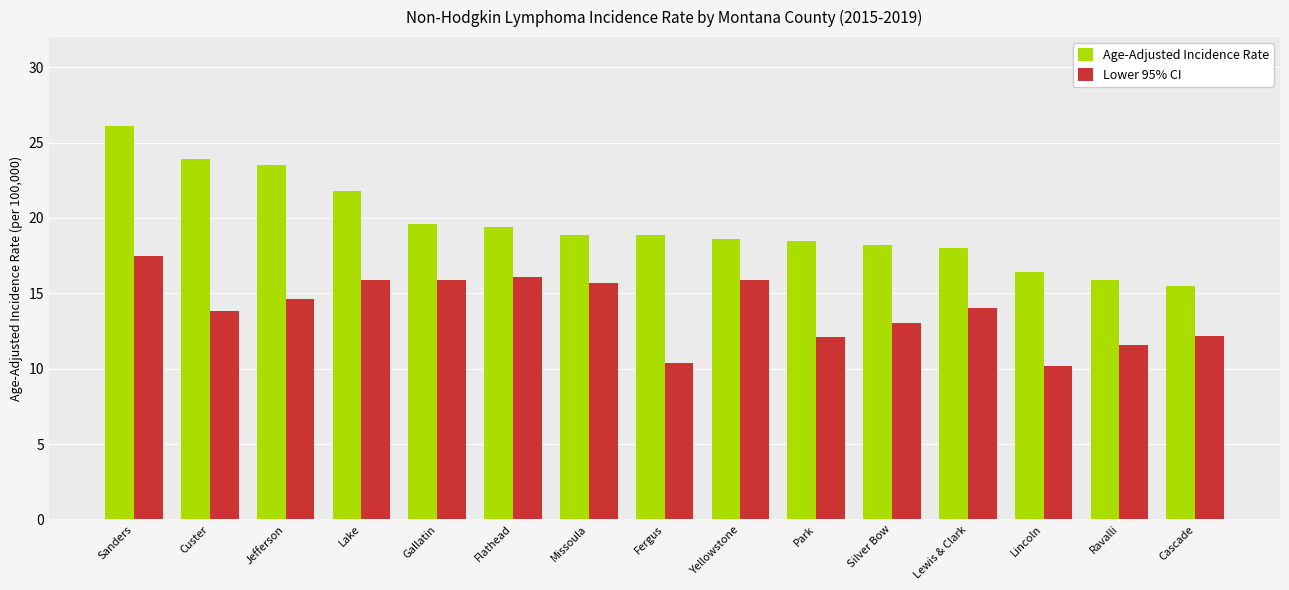

Is it true that Lower 95% CI equals 15.6 at Lincoln?

False